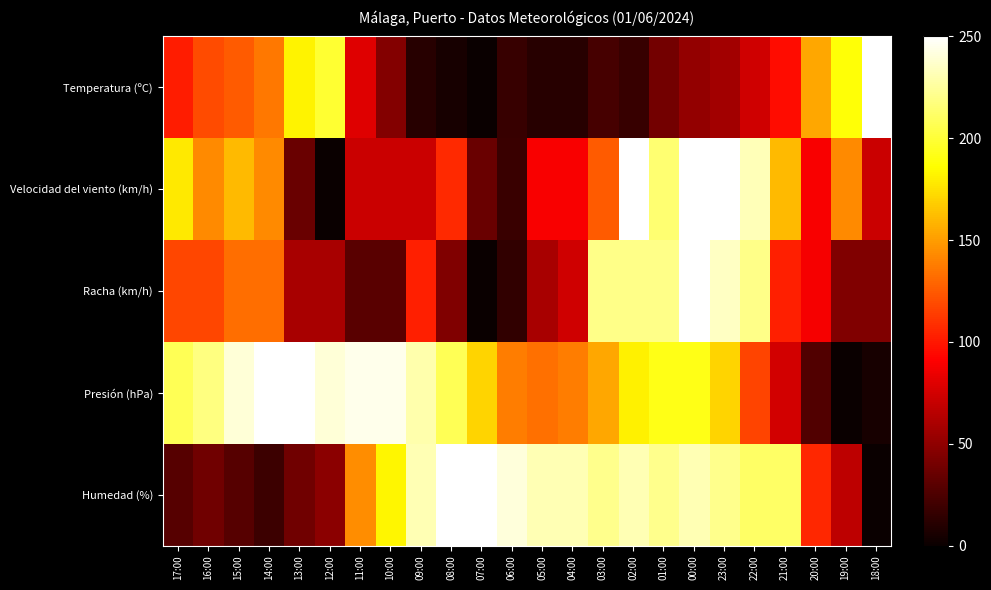

At which category is the sum across all series the highest?

00:00